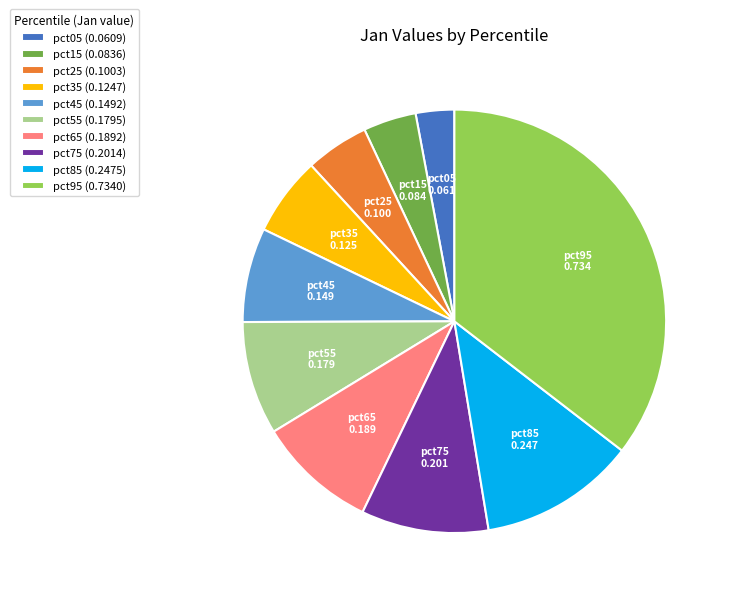

Do pct65 (0.1892) and pct95 (0.7340) together represent more than half of the pie?

No